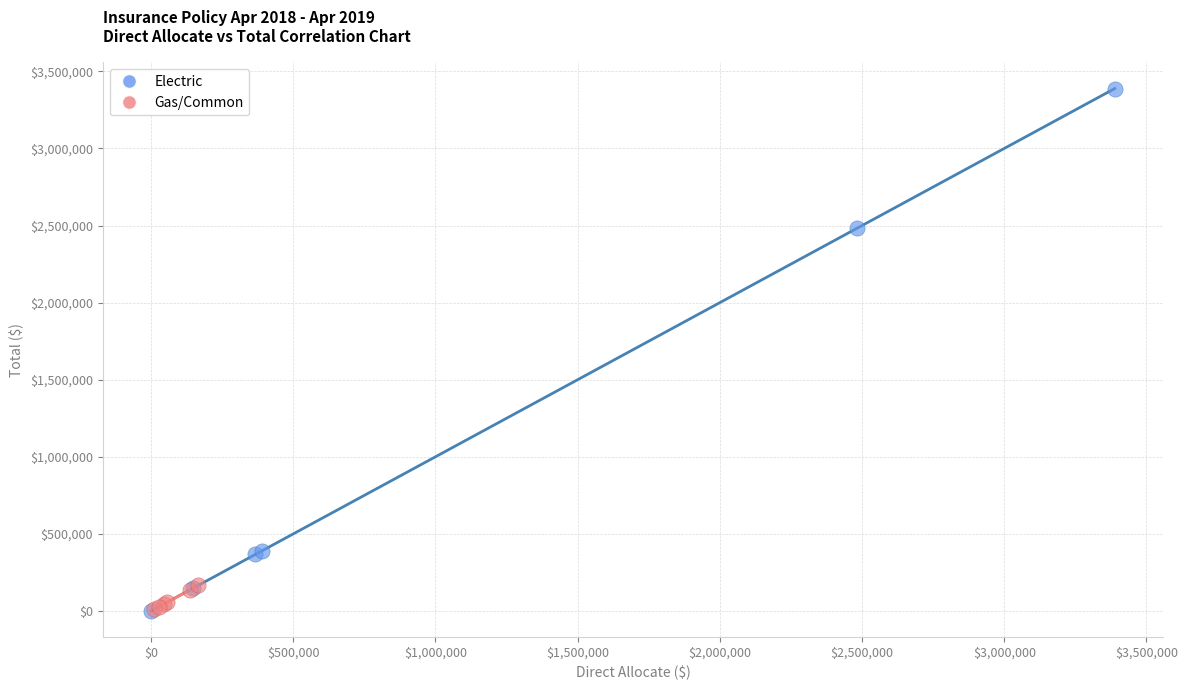

Which series has the widest spread of Y values?

Electric